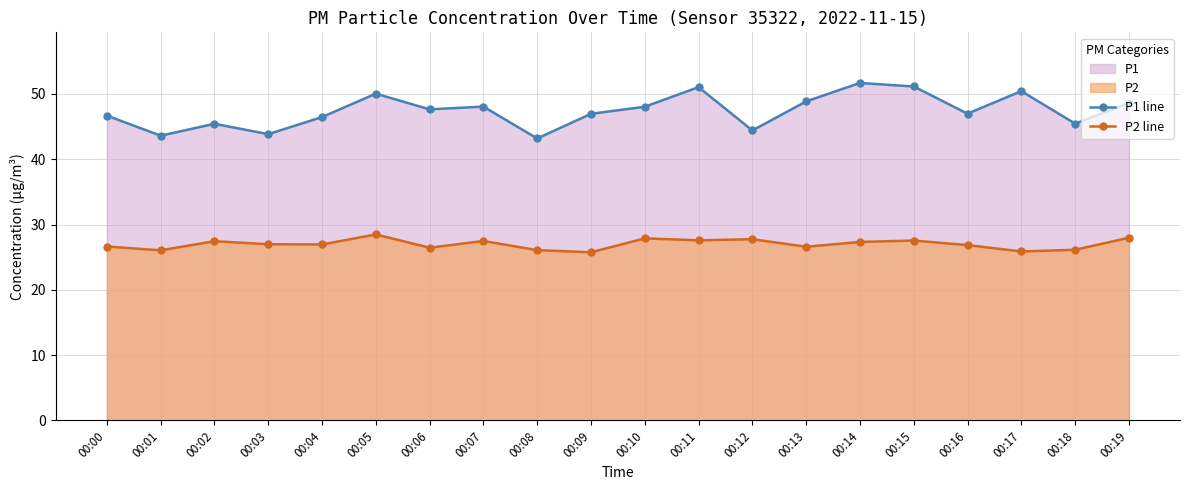

Between 00:08 and 00:12, which is larger?

00:12